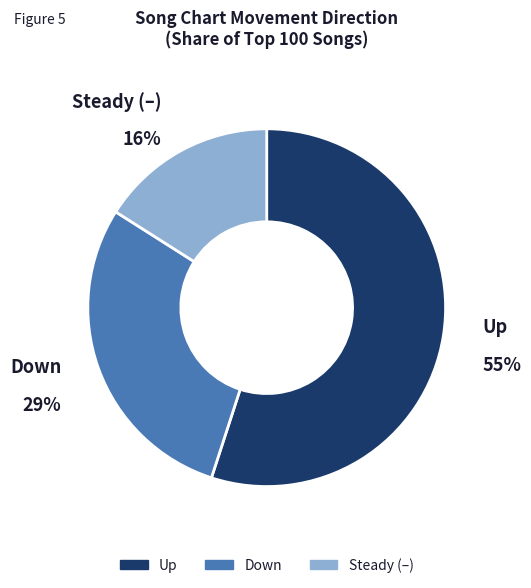

Is the sum of Down and Up greater than half?

Yes